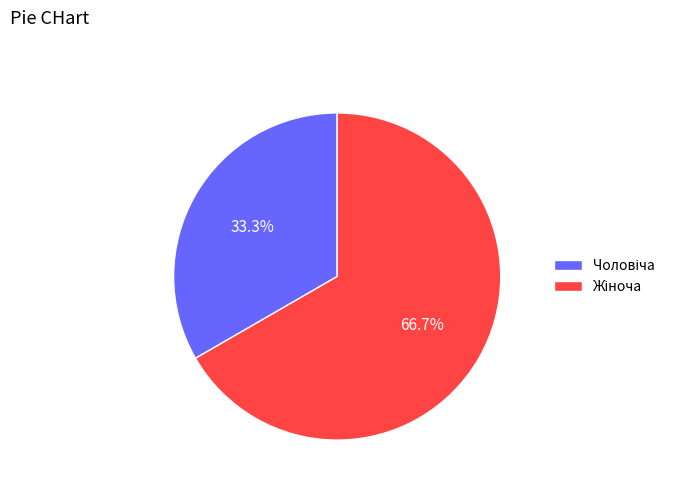

Does any single category account for the majority?

Yes